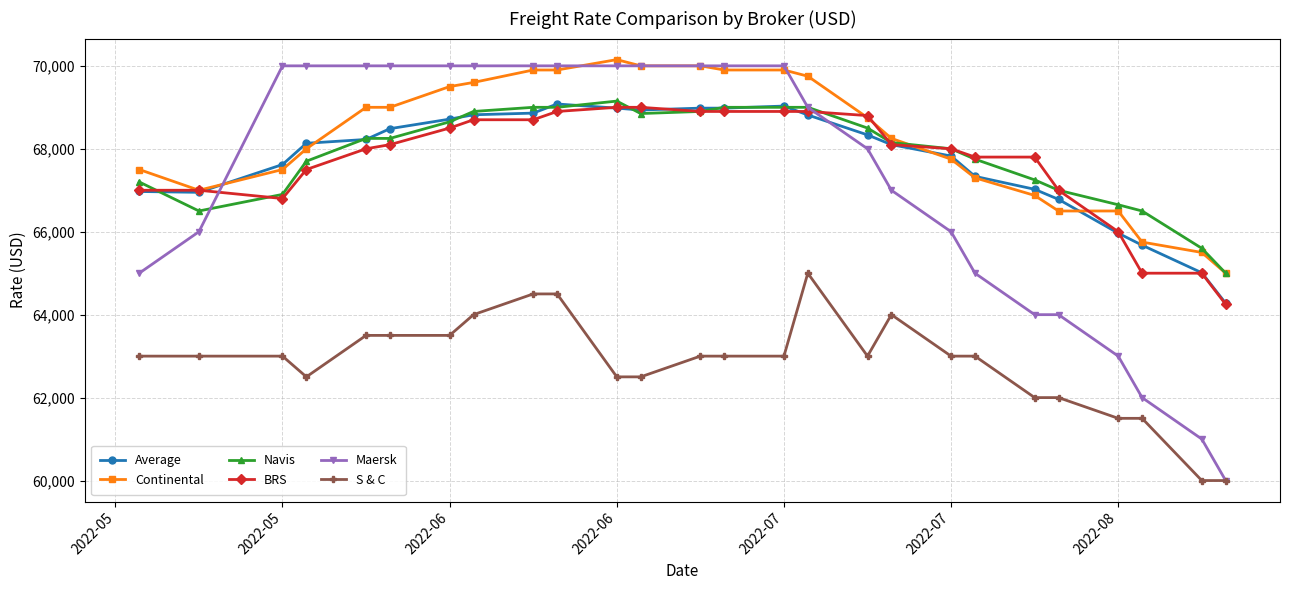

True or false: BRS and Continental cross at least once.

True